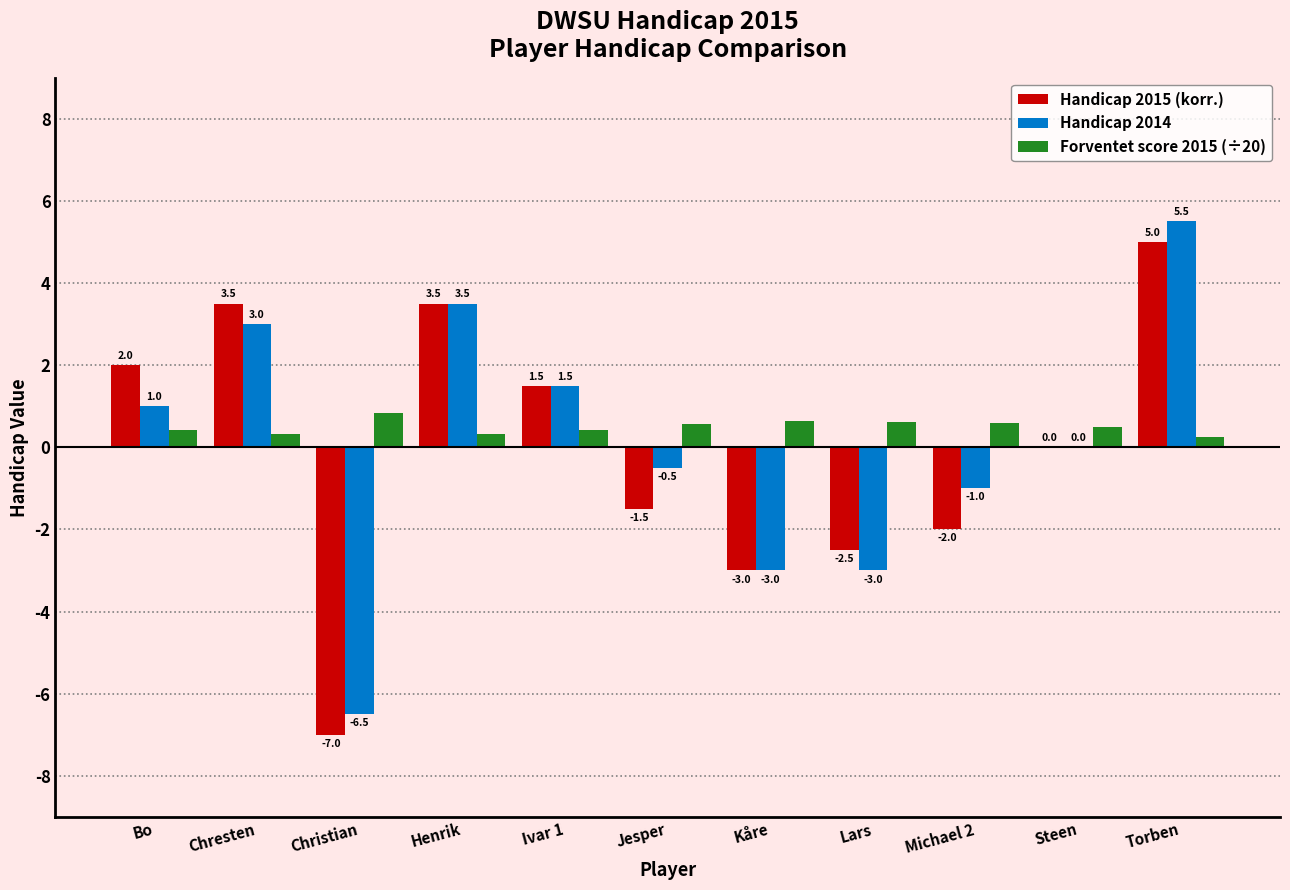

What are all the series names shown in the legend?

Handicap 2015 (korr.), Handicap 2014, Forventet score 2015 (÷20)